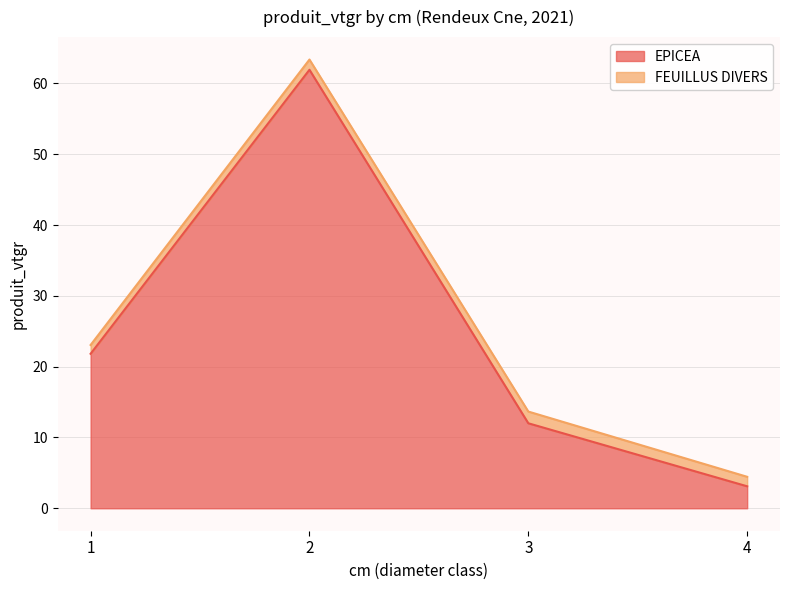

What is the sum of the values at 1 and 2?

83.8